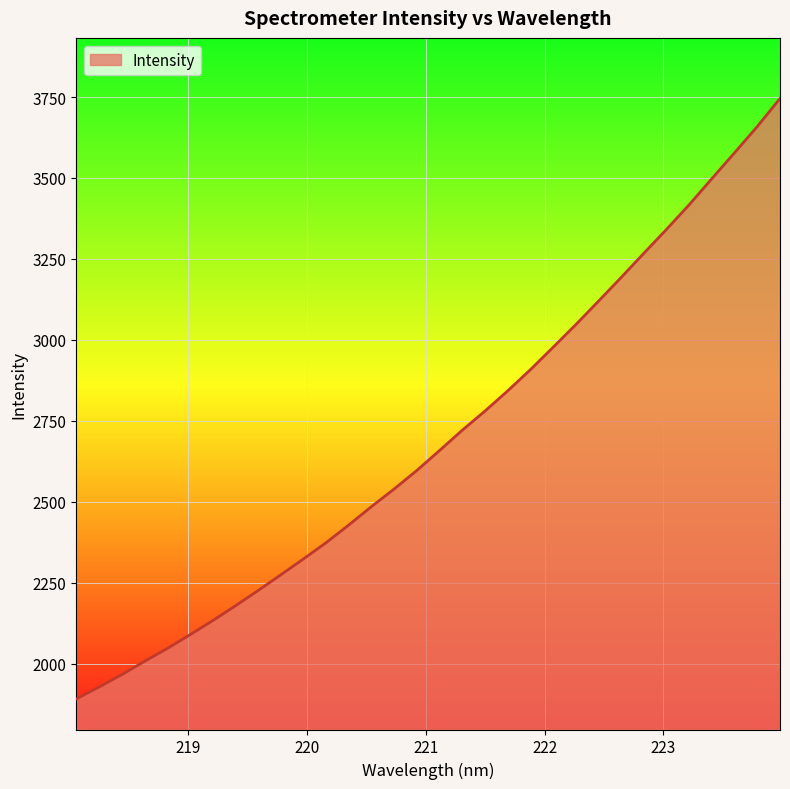

How many lines are shown in the chart?

1